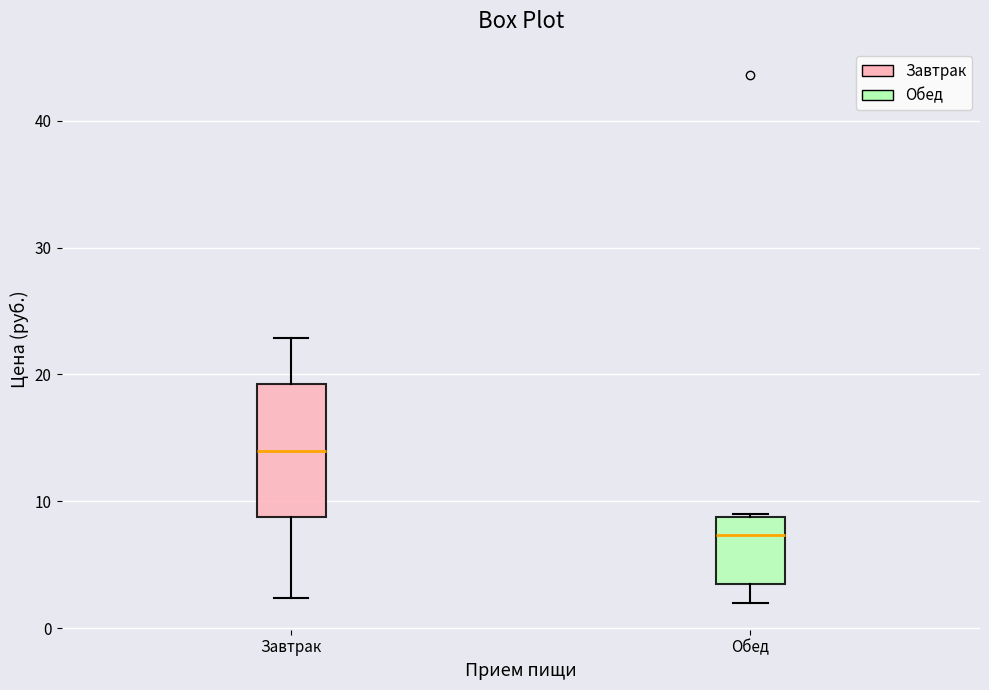

Reading left to right, read every box against the y-axis: the position of its median line, the range the box covers, and the ends of its whiskers. The values are not printed on the chart, so give them approximately, as read against the axis.

Завтрак: median 14, box 9 to 19, whiskers 2 to 23
Обед: median 7, box 3 to 9, whiskers 2 to 9